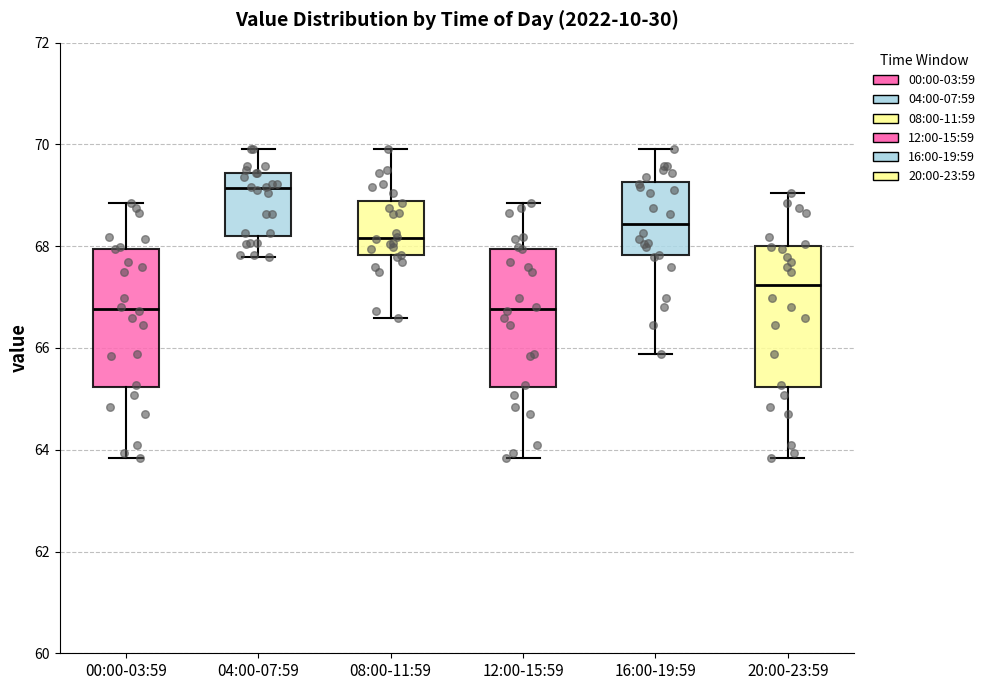

Where does the upper whisker of the box for 08:00-11:59 end on the y-axis? The values are not printed on the chart, so give them approximately, as read against the axis.

70.0